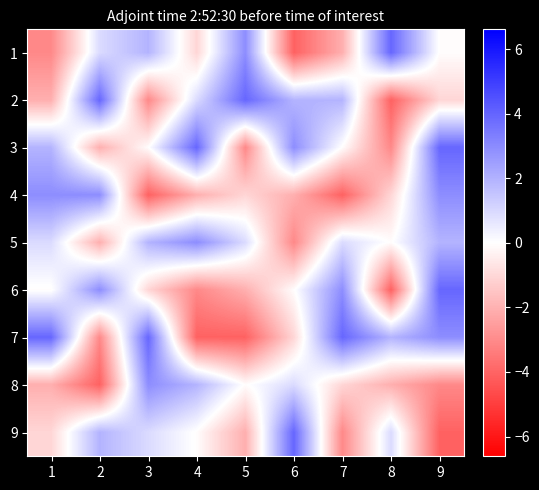

Between 2 and 4, which series saw the biggest shift?

3